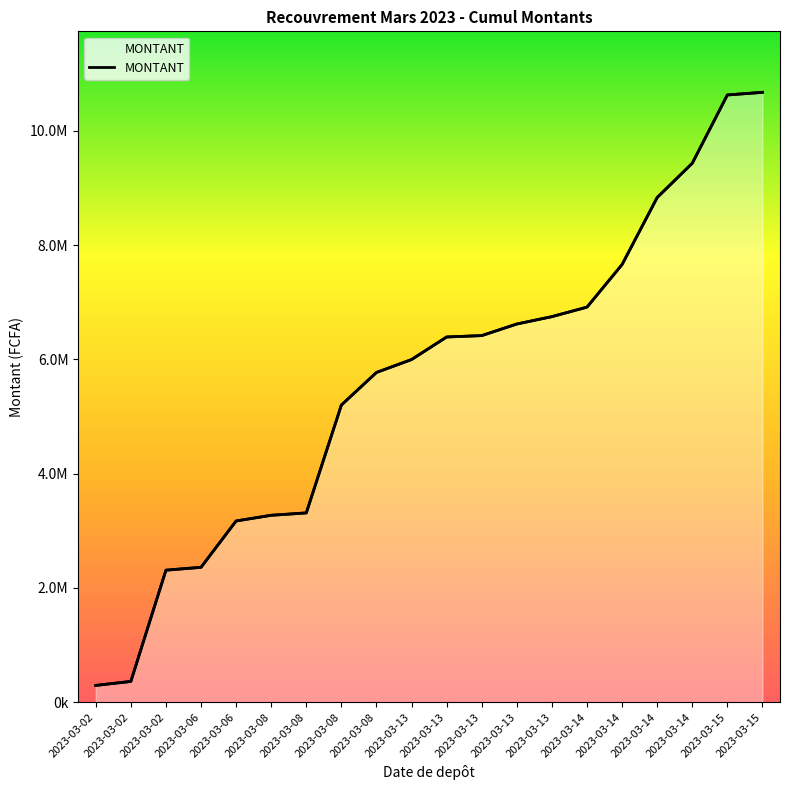

What is the difference between the second highest and second lowest values?

10262468